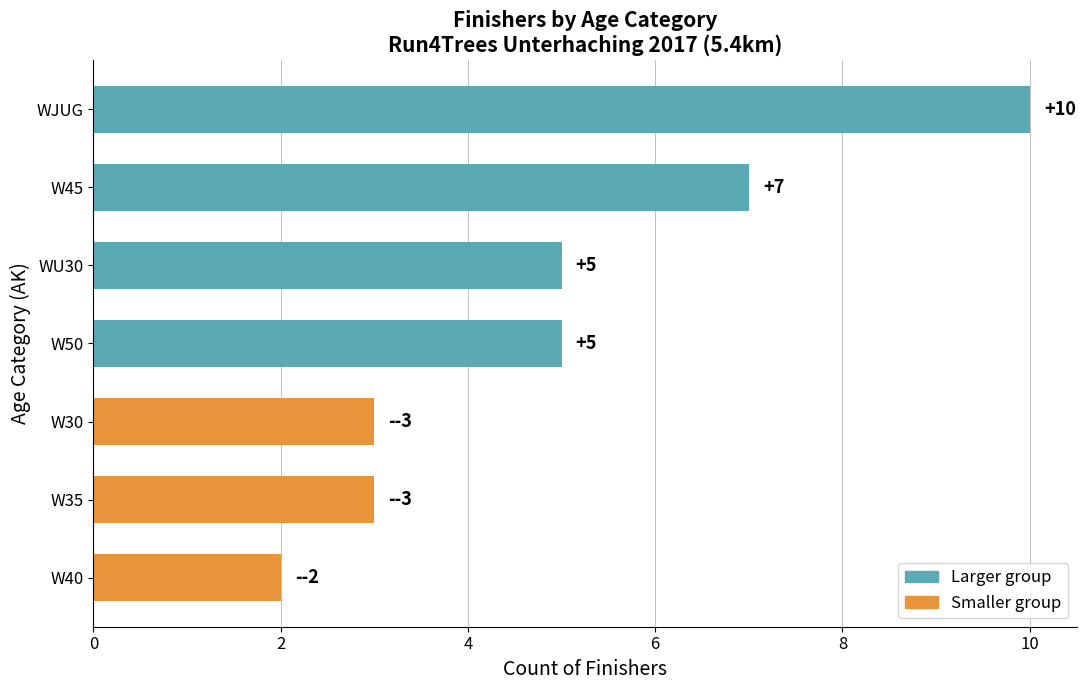

What is the difference between the maximum and second lowest values?

7